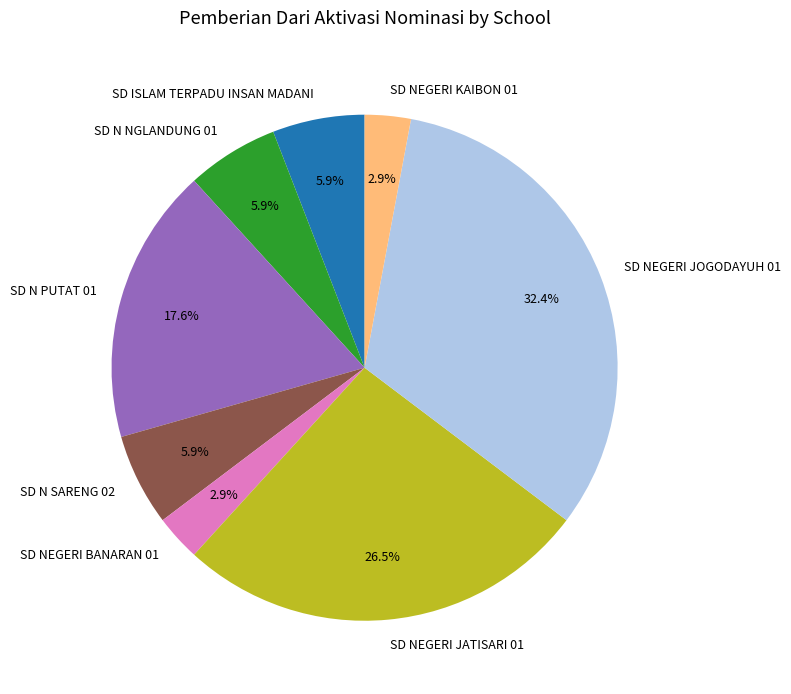

True or false: SD NEGERI JOGODAYUH 01 accounts for 32% of the total.

True